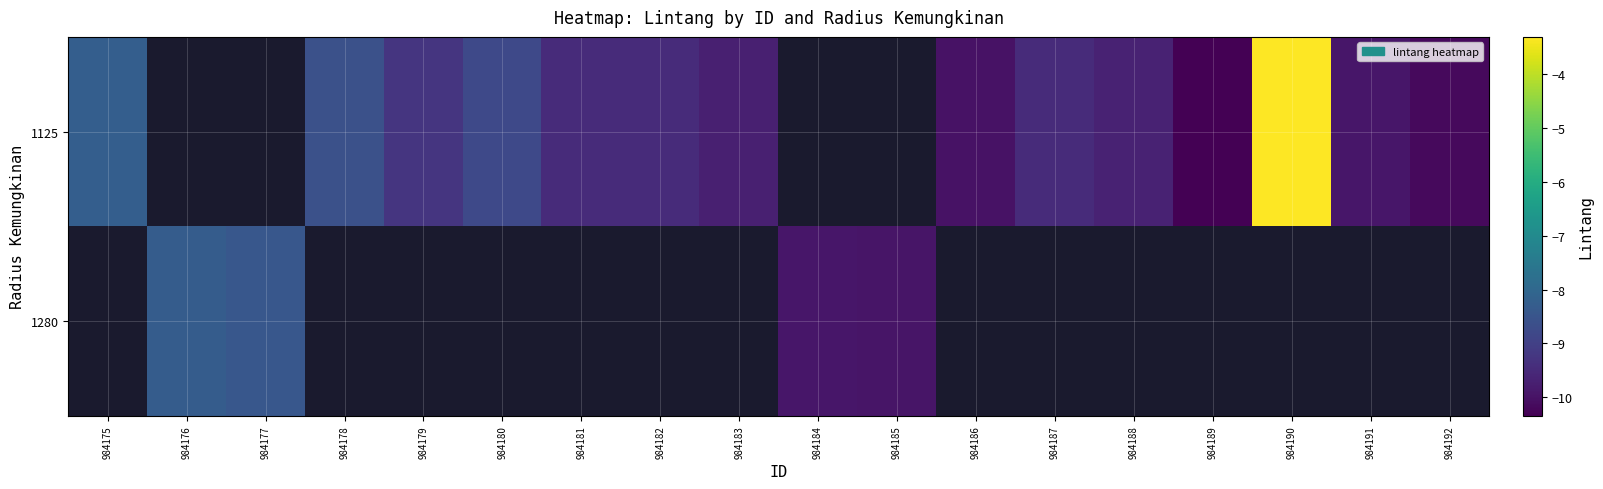

Between 984181 and 984189, which is larger?

984181